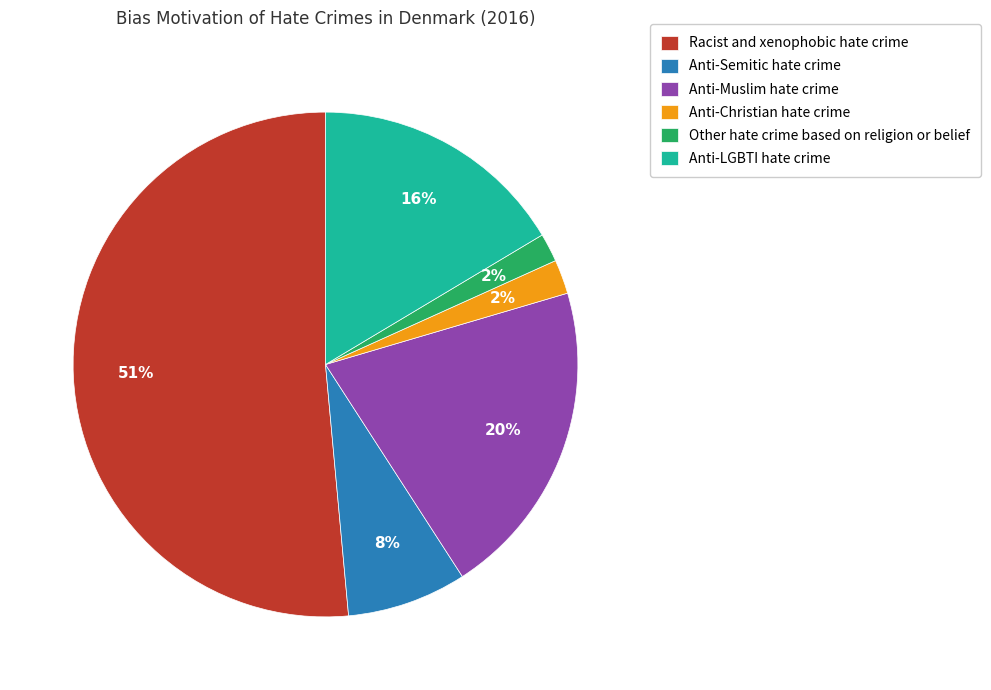

Does Anti-Christian hate crime represent more than half of the total?

No